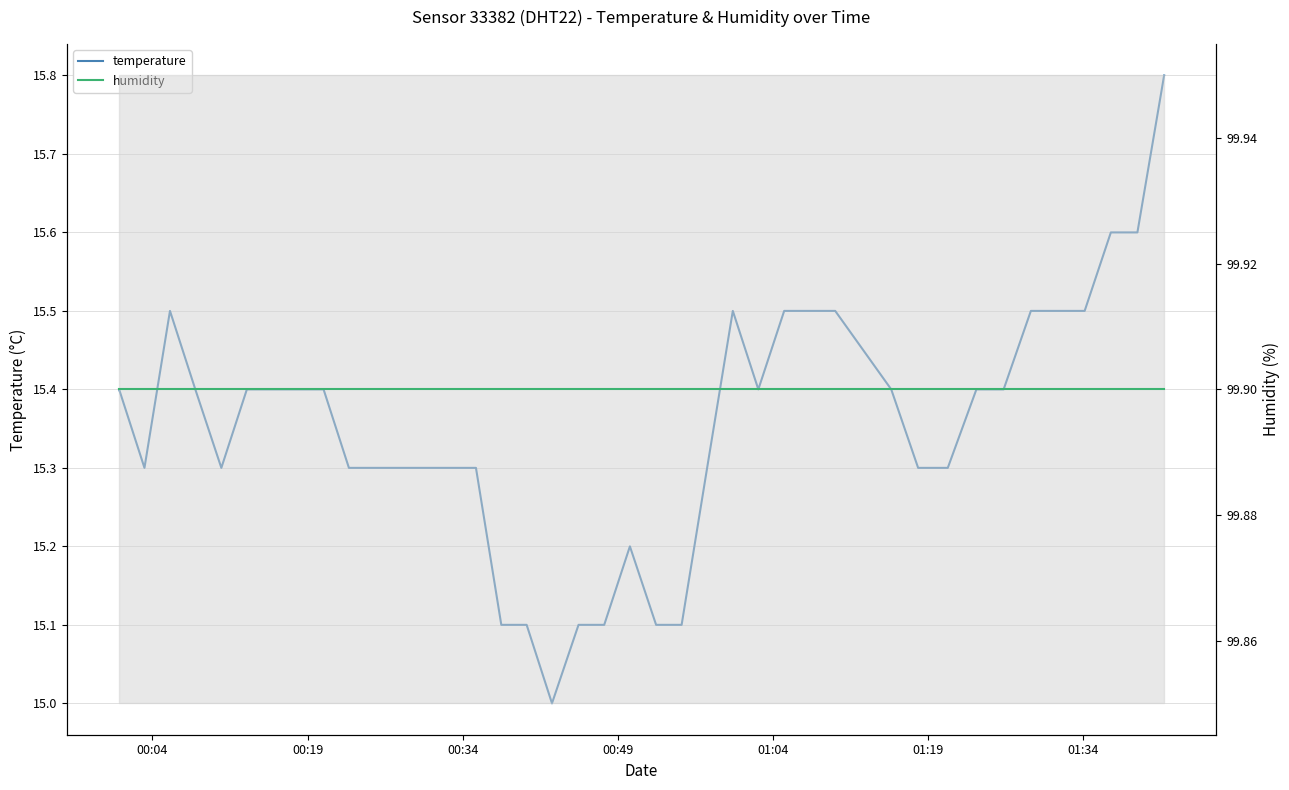

How many data points does each series have?

40